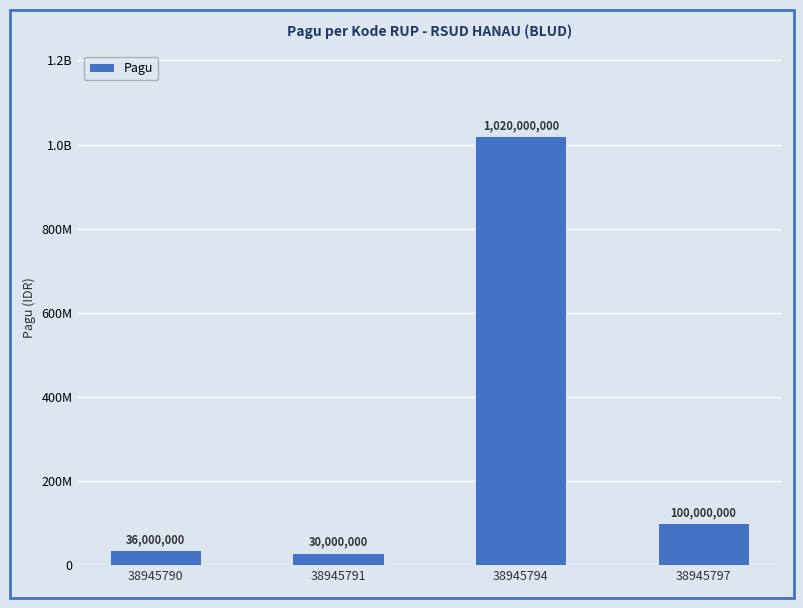

Does the chart contain any negative values?

No